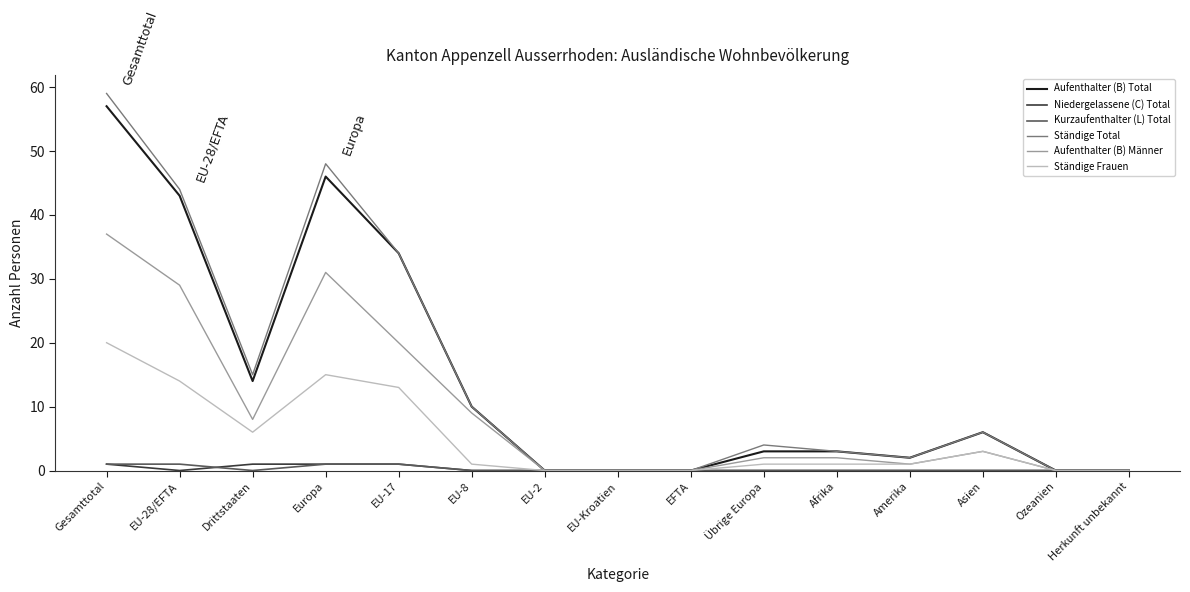

Between Drittstaaten and EU-Kroatien, which series saw the biggest shift?

Ständige Total